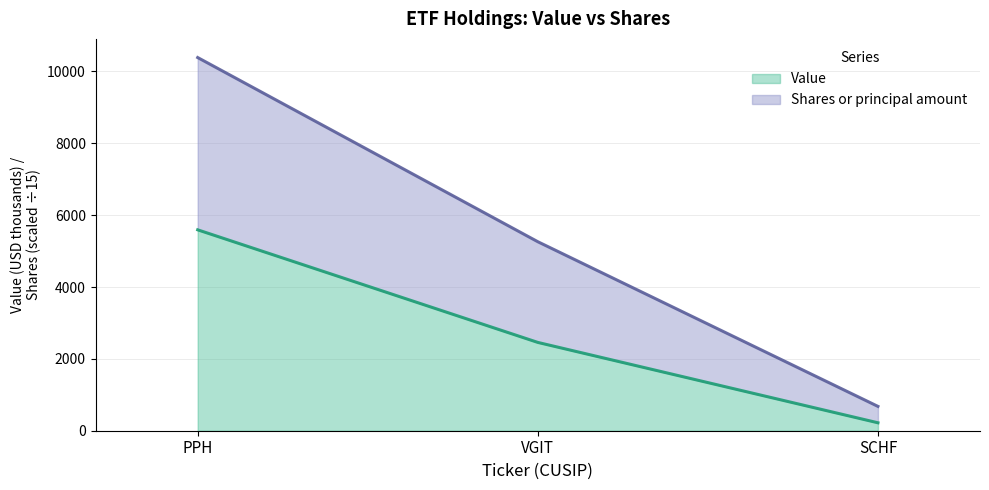

What is the approximate value of Value at PPH?

5592.0